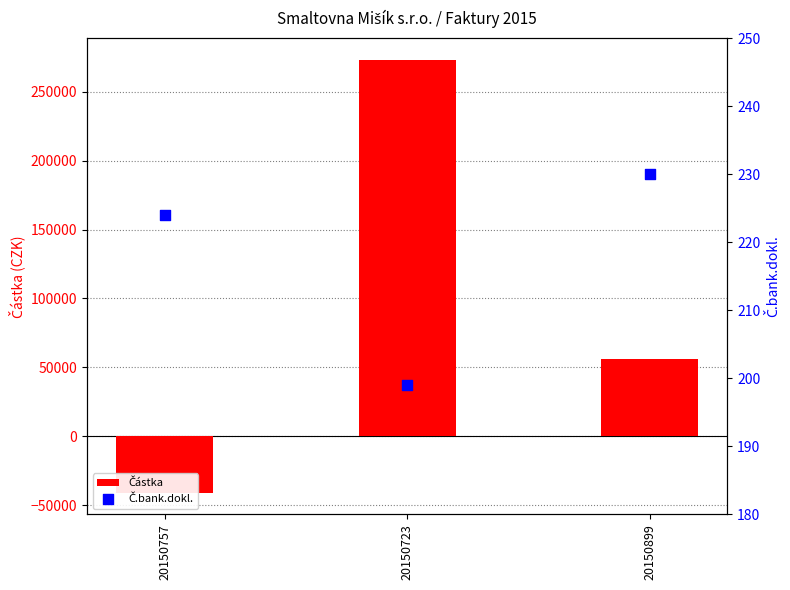

Which series contains the highest Y value?

Částka